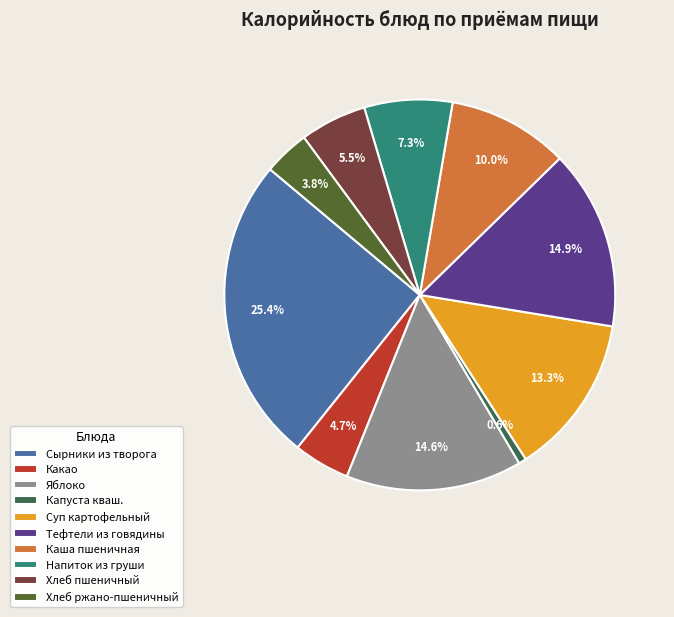

How many slices are in this pie chart?

10